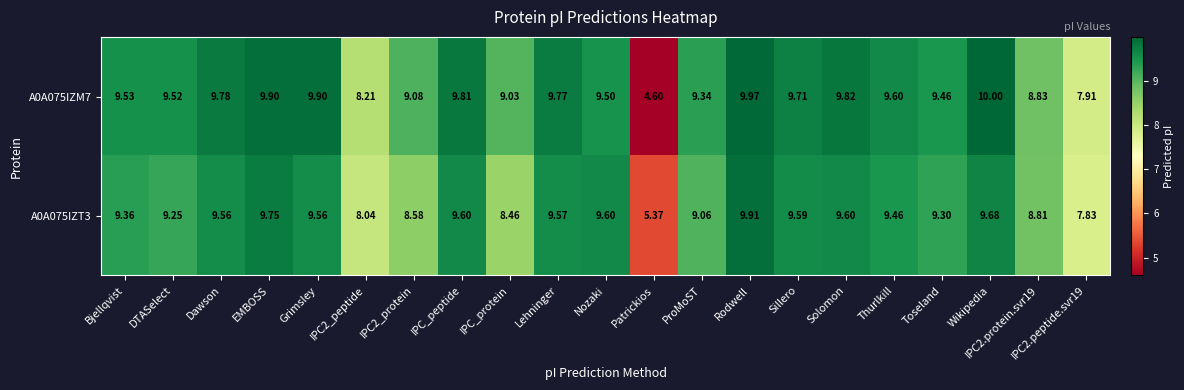

At which category is the sum across all series the highest?

Rodwell